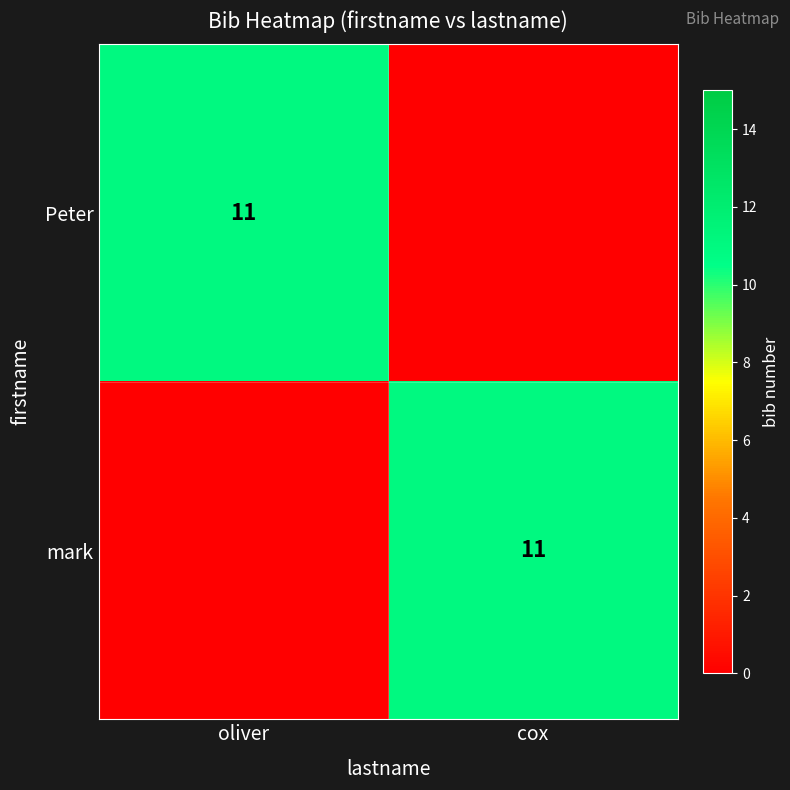

Between oliver and cox, which is larger?

oliver